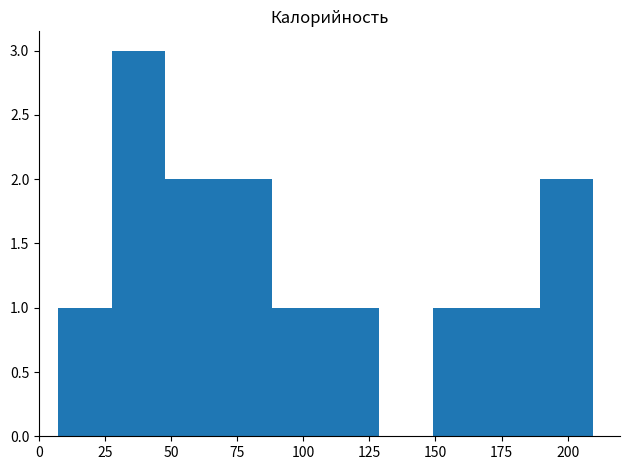

Reading left to right, transcribe this chart: for each bar, give the range it covers on the x-axis and its height. Neither the bar edges nor the heights are printed on the chart, so give them approximately, as read against the axes.

5 to 25: 1
25 to 50: 3
50 to 70: 2
70 to 90: 2
90 to 110: 1
110 to 130: 1
130 to 150: 0
150 to 170: 1
170 to 190: 1
190 to 210: 2